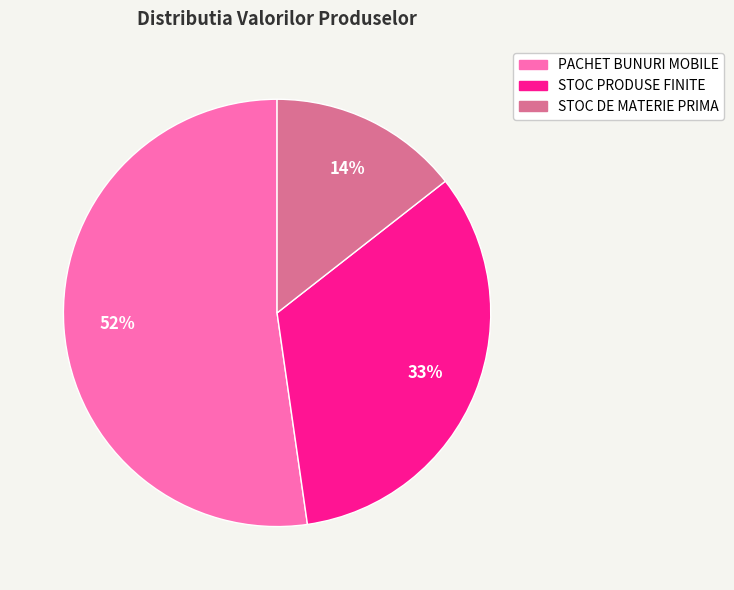

Is it true that STOC PRODUSE FINITE is 33% of the pie?

True